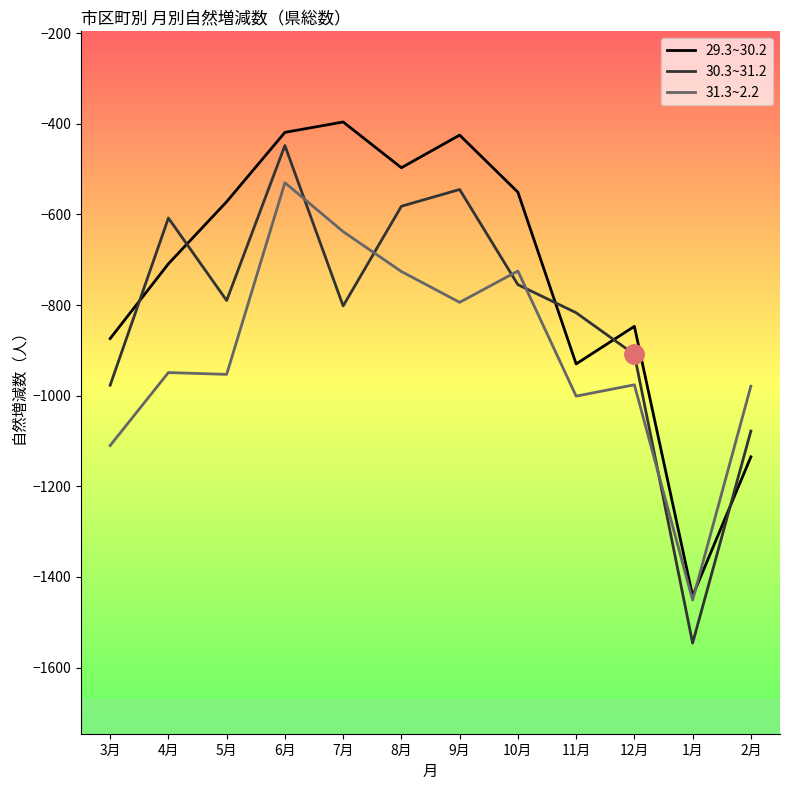

Is the value of 30.3~31.2 at 9月 greater than the value of 31.3~2.2 at 3月?

Yes